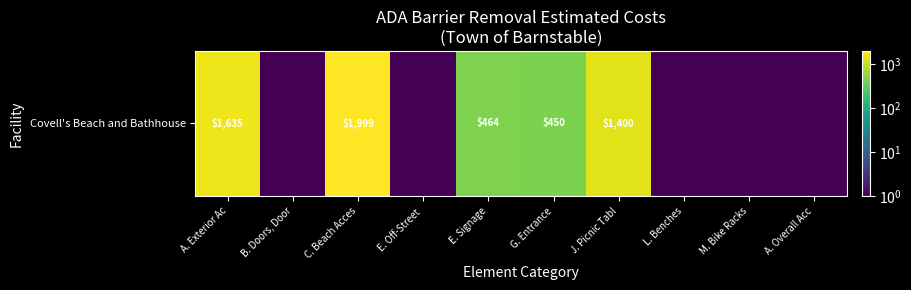

The value at M. Bike Racks is 0.8. True or false?

False